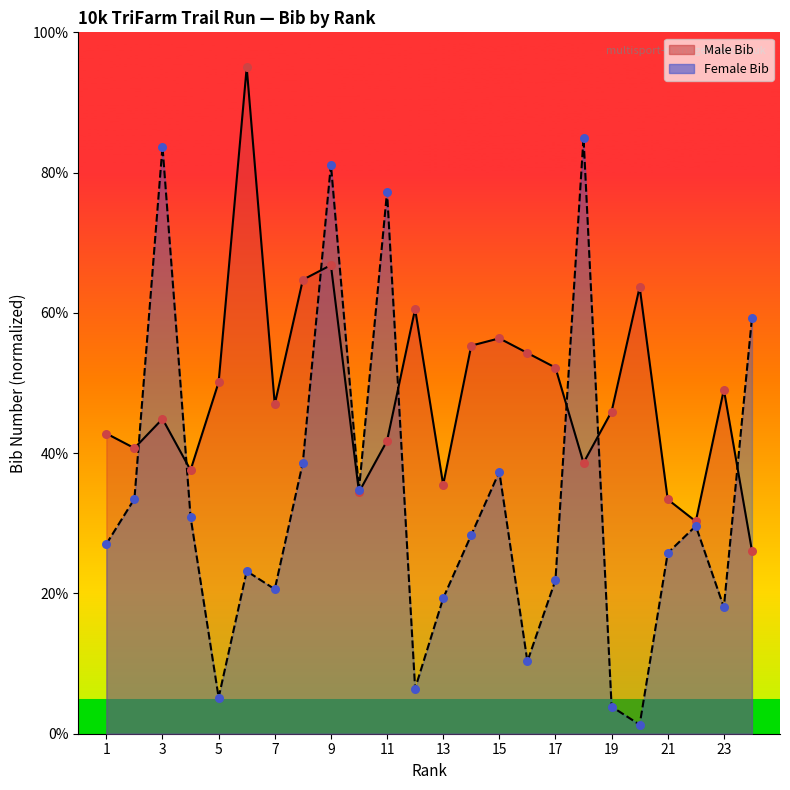

Which series has the largest Y range (max minus min)?

Female Bib